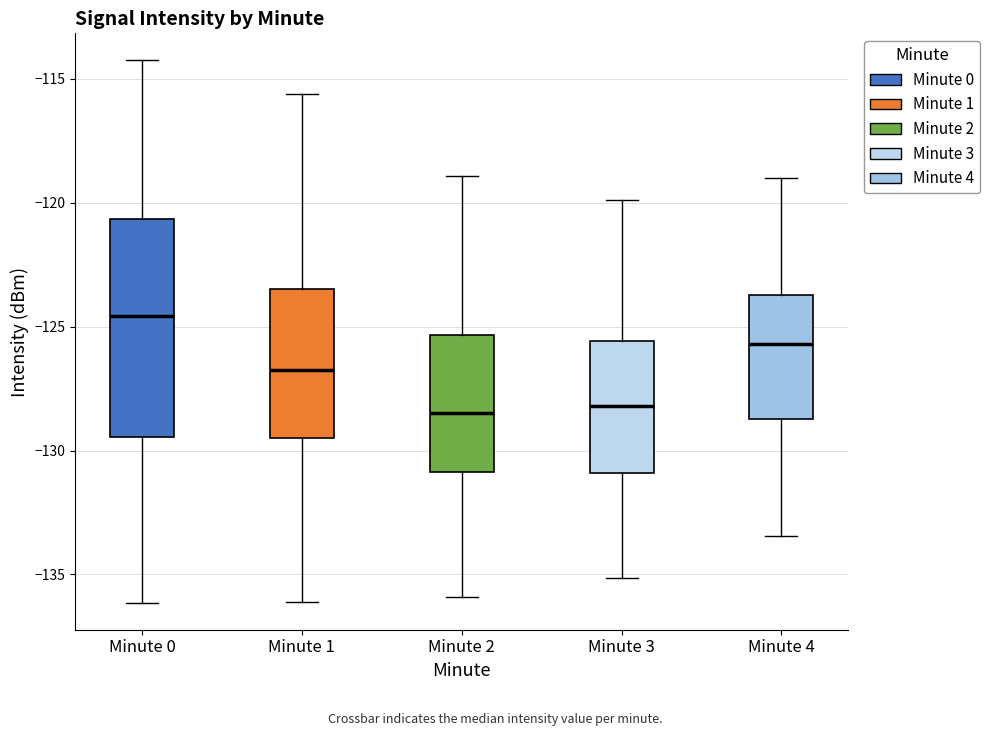

Which box is the tallest, from its lower edge to its upper edge?

Minute 0